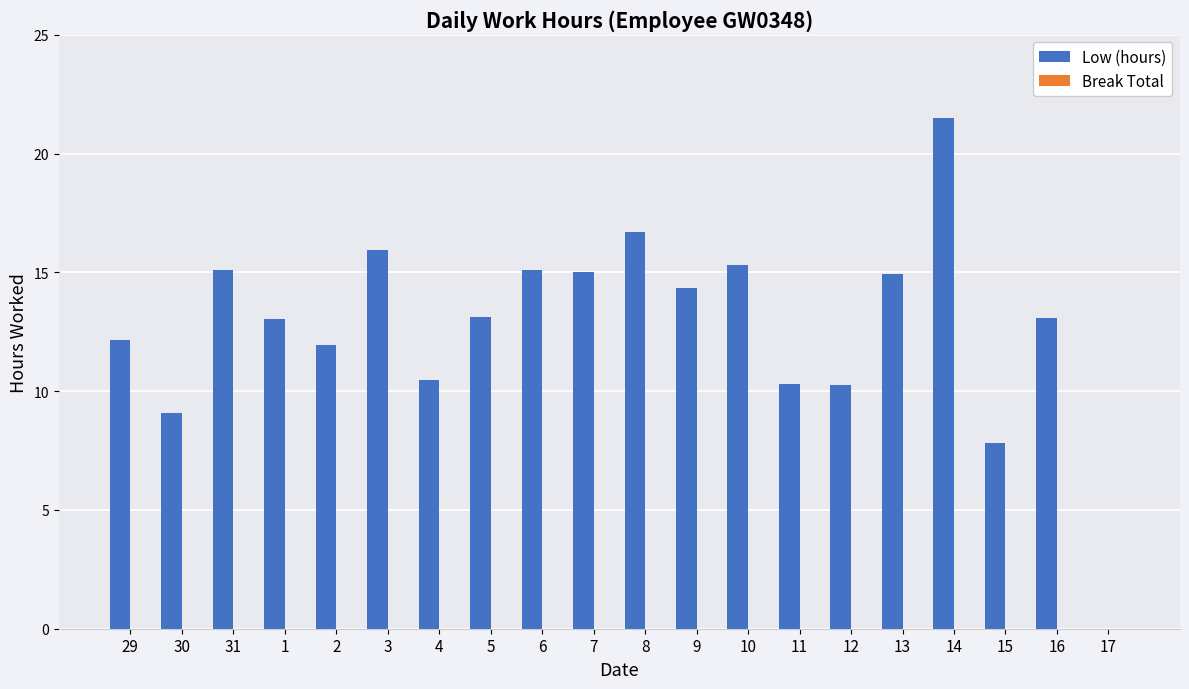

Are the bars horizontal?

No